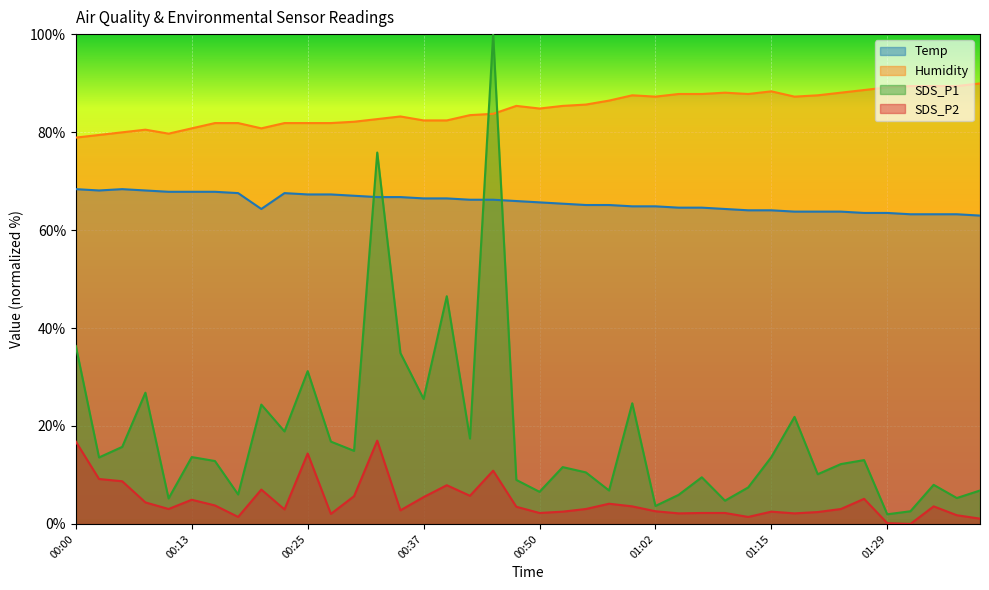

Where is Humidity nearest to the value 84?

00:45